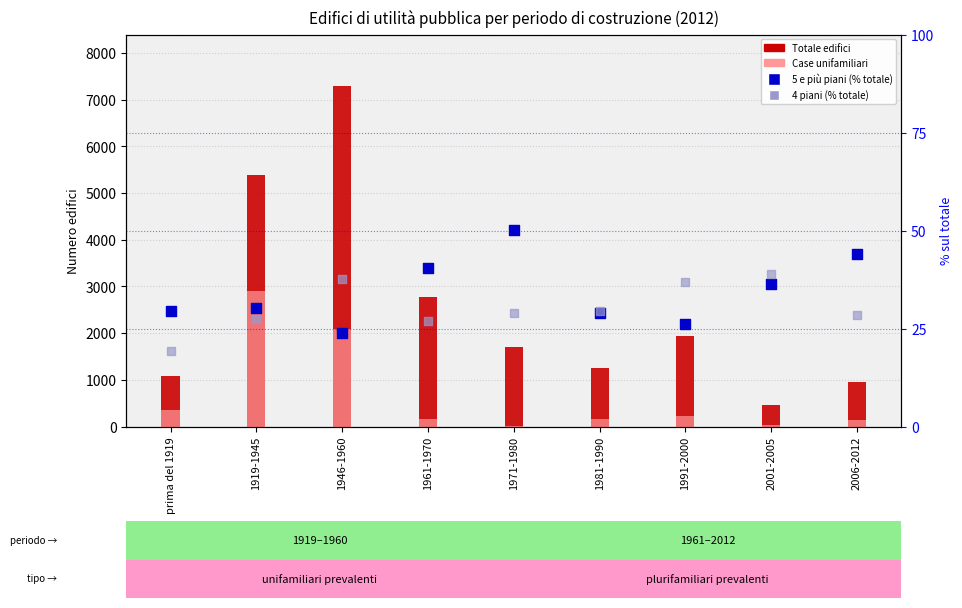

At how many categories does at least one series exceed 4811?

2